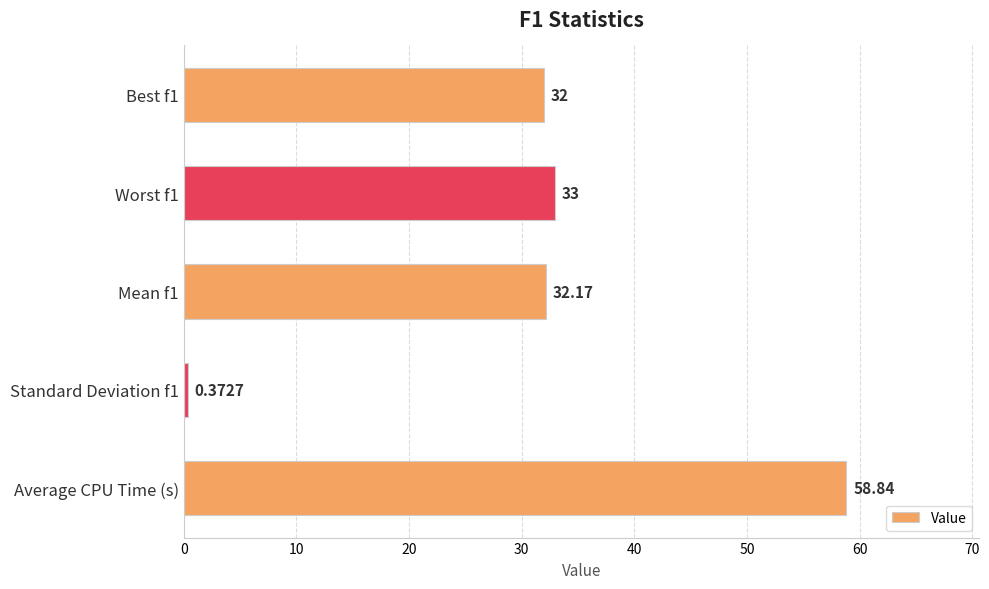

How many data points are less than 32?

1